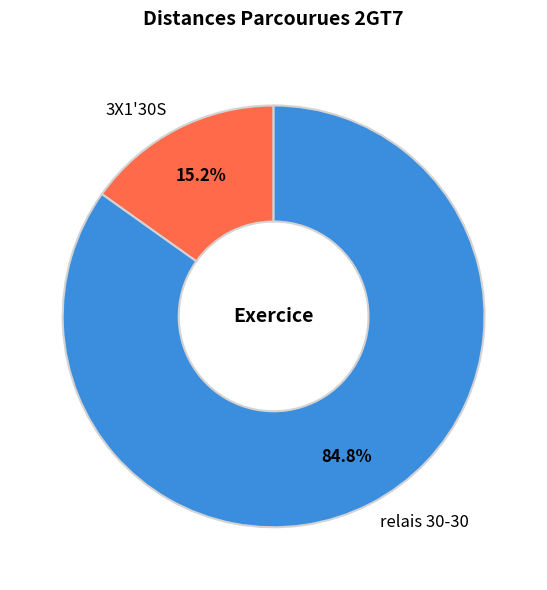

What is the majority slice?

relais 30-30